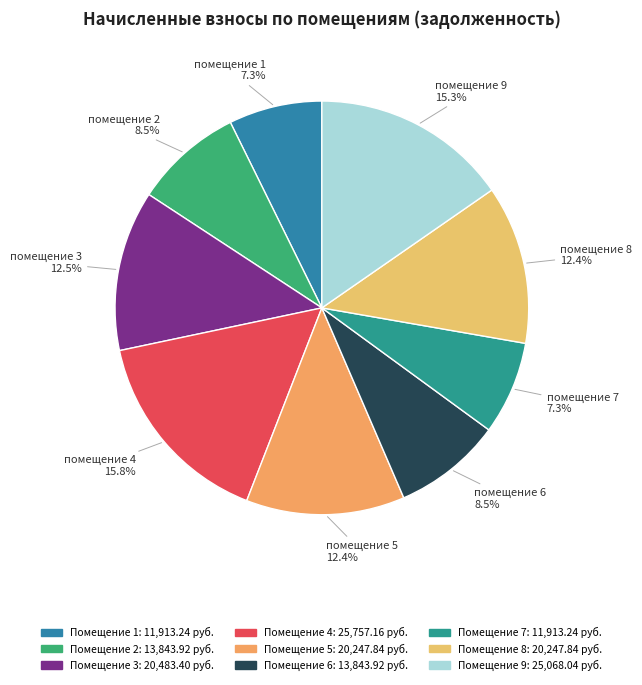

Which category has the smallest portion of the pie?

1